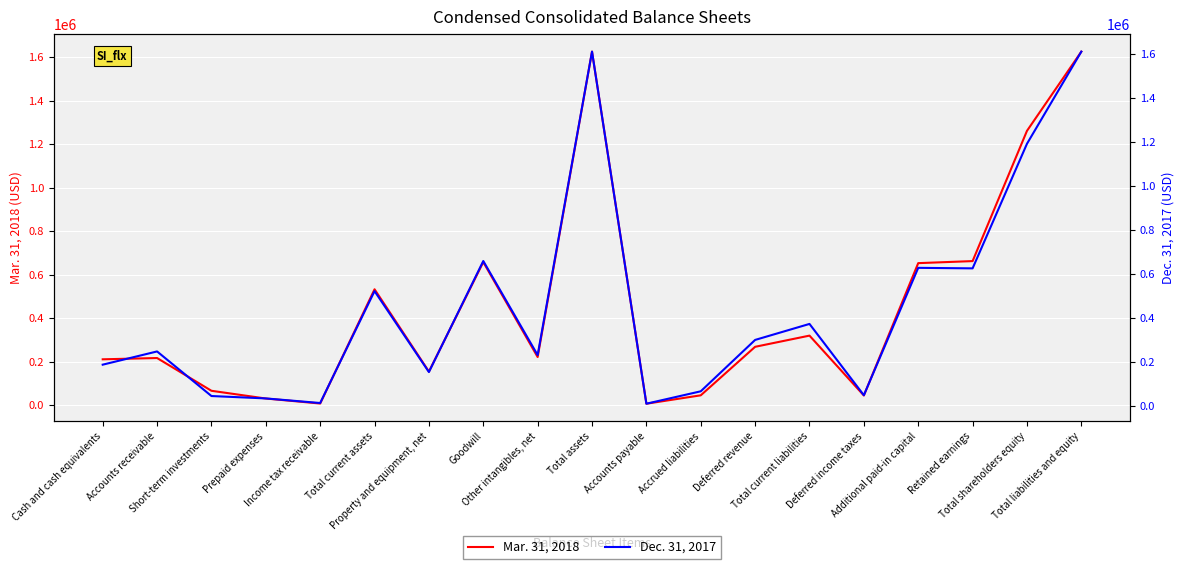

What is the difference between the second highest and minimum values in the Dec. 31, 2017 series?

1603177